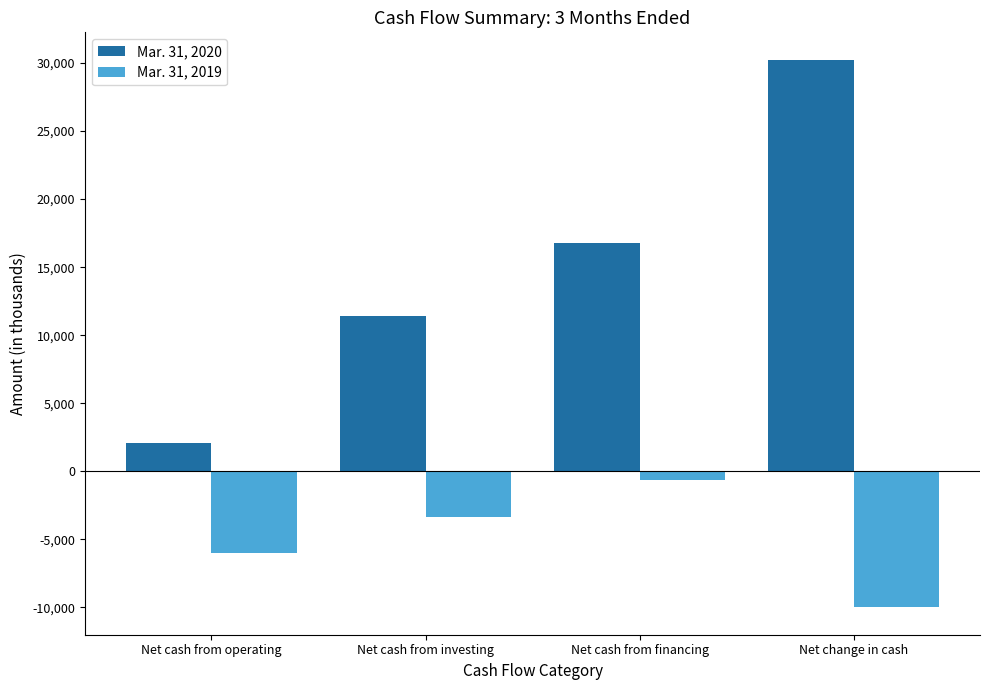

Which series changed the most between Net cash from investing and Net change in cash?

Mar. 31, 2020